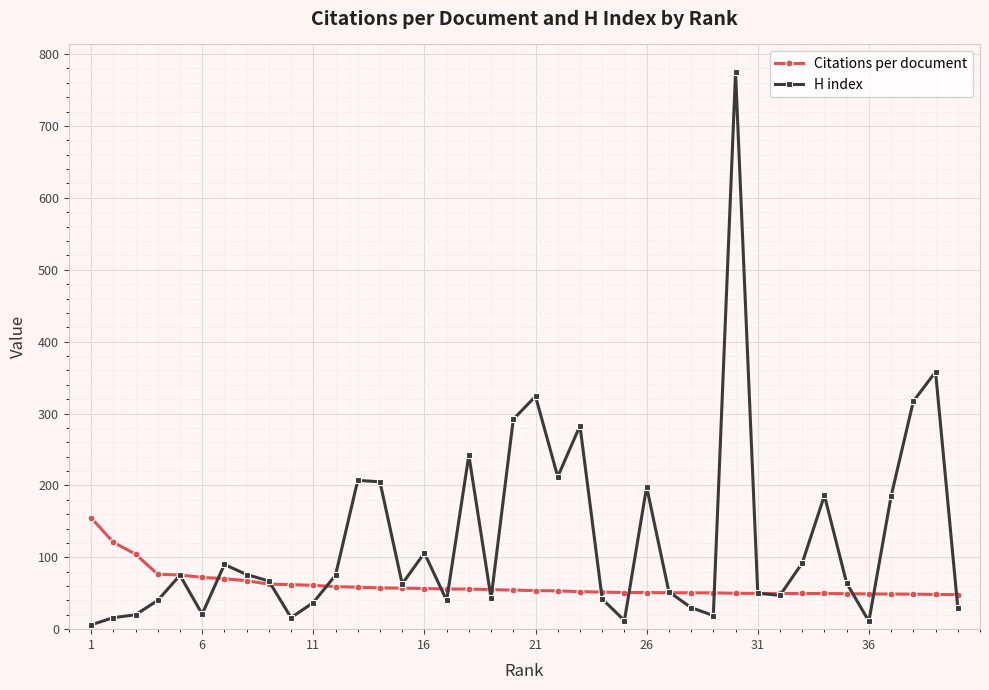

How many data points in H index are less than 67?

20